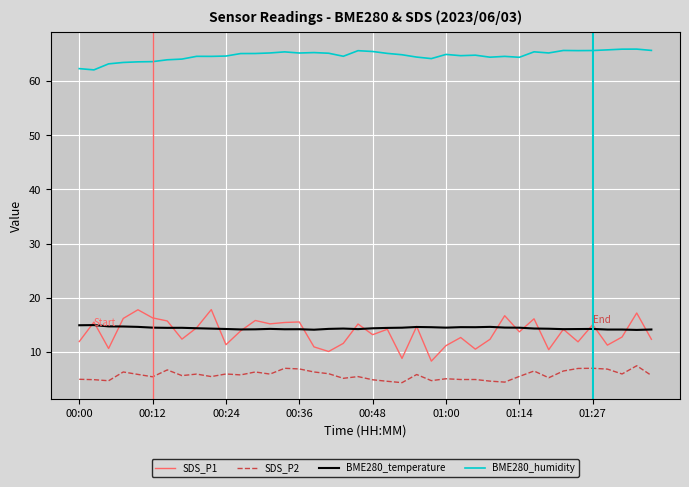

True or false: BME280_humidity and SDS_P1 cross at least once.

False